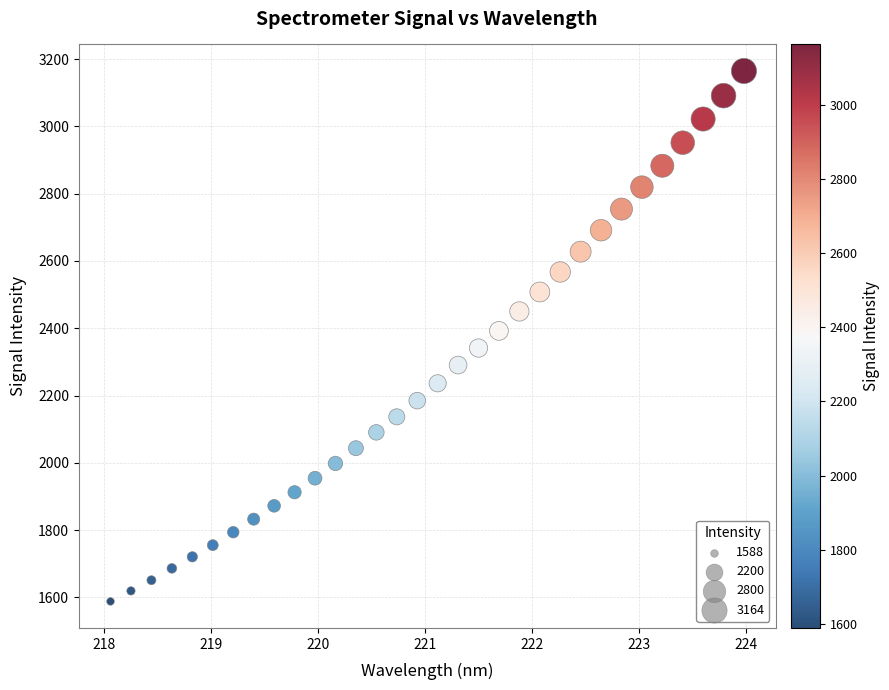

What is the range of Y values (max minus min)?

1576.8